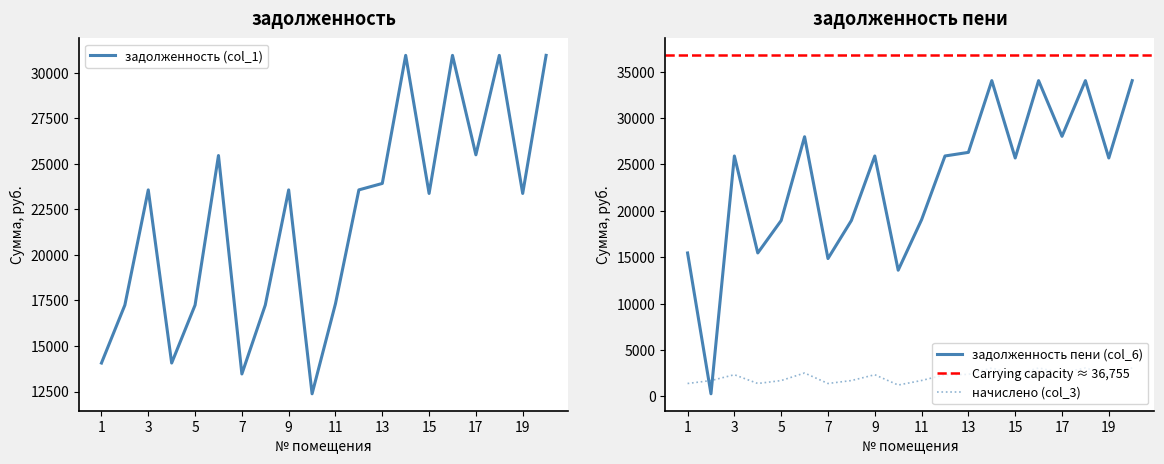

Which category has the highest value across all series?

14